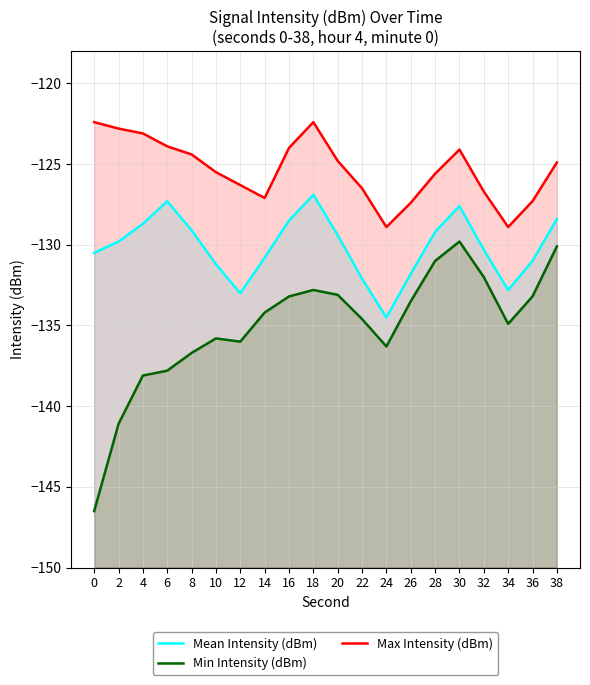

Read the Max Intensity (dBm) value at 28.

-125.6